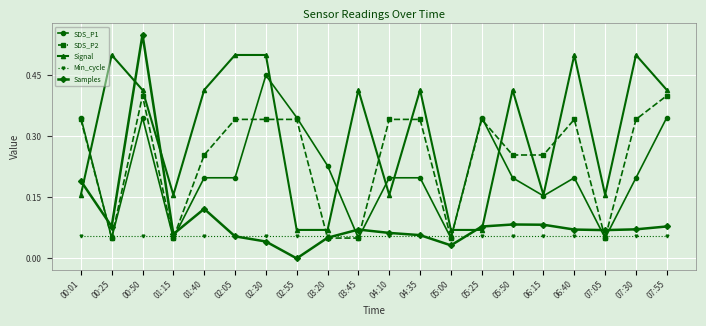

Which series has the widest spread of values?

Samples